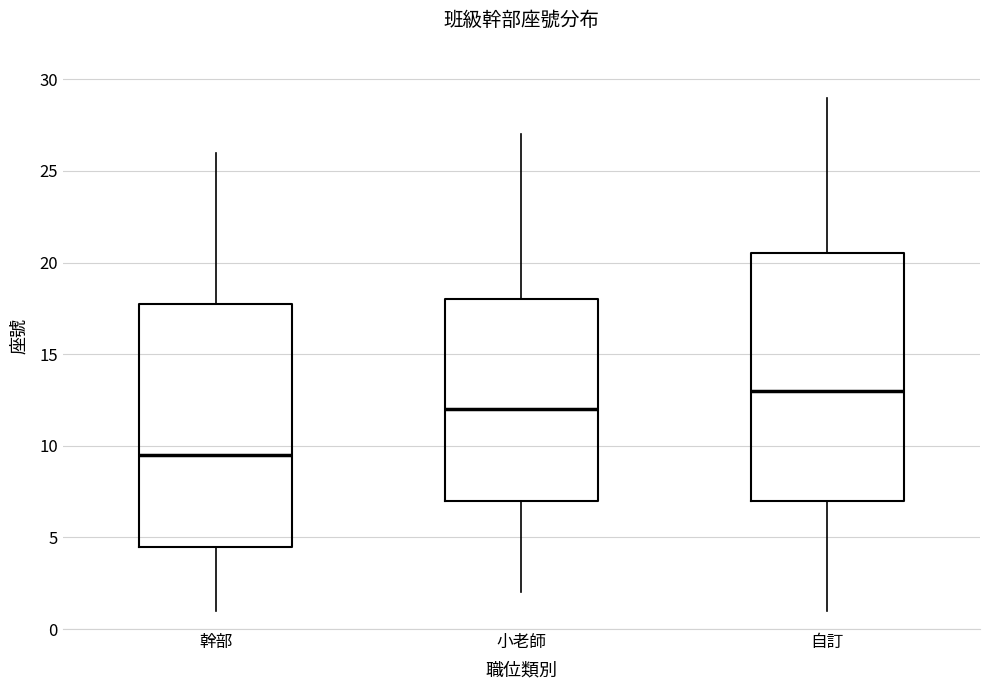

Where does the median line of the box for 幹部 sit on the y-axis? The values are not printed on the chart, so give them approximately, as read against the axis.

9.5